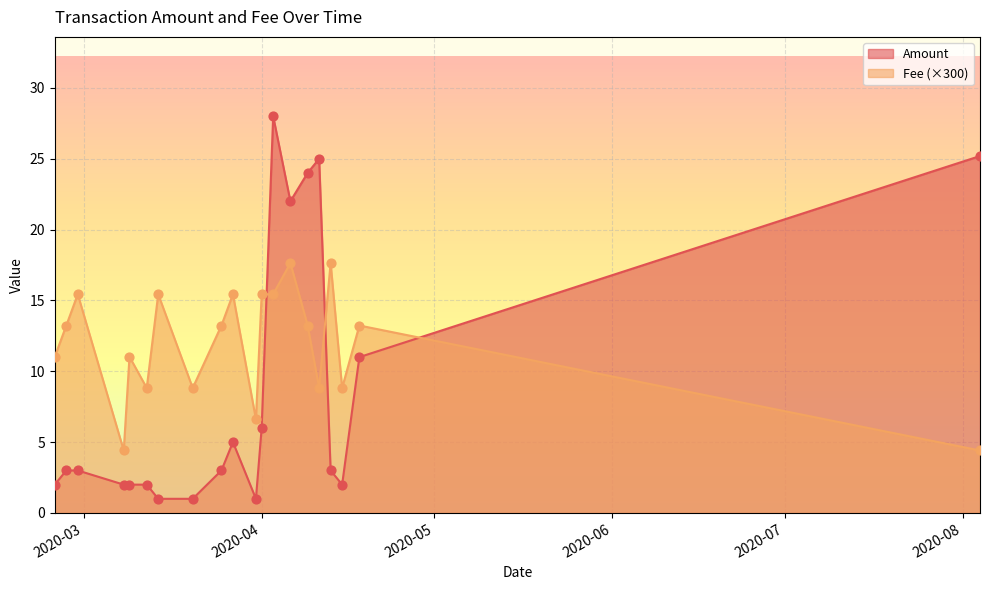

Which series contains the lowest Y value?

Fee